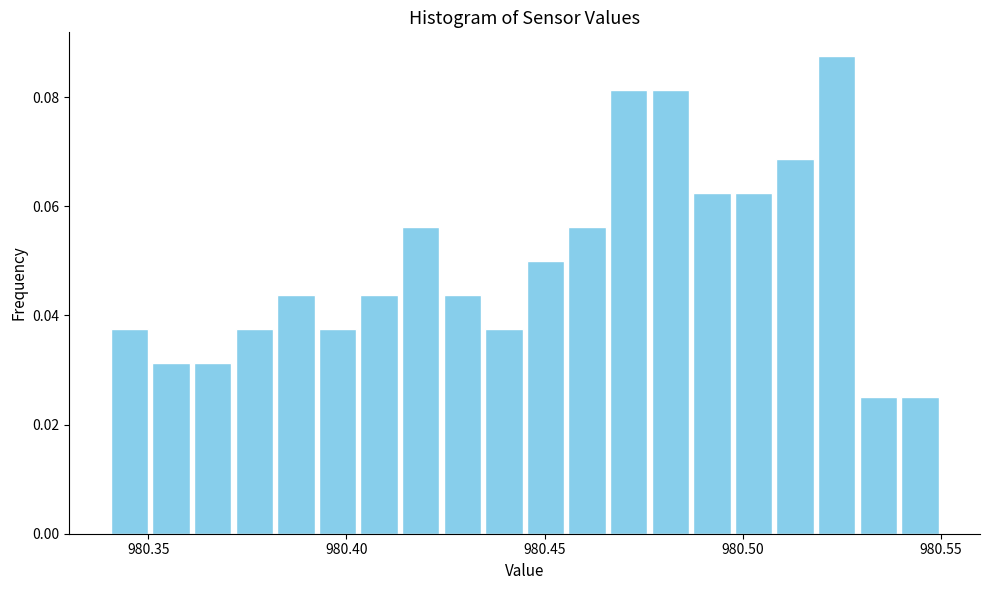

Around what value on the x-axis is the tallest bar? Give the approximate position of its centre, as read against the axis.

980.525